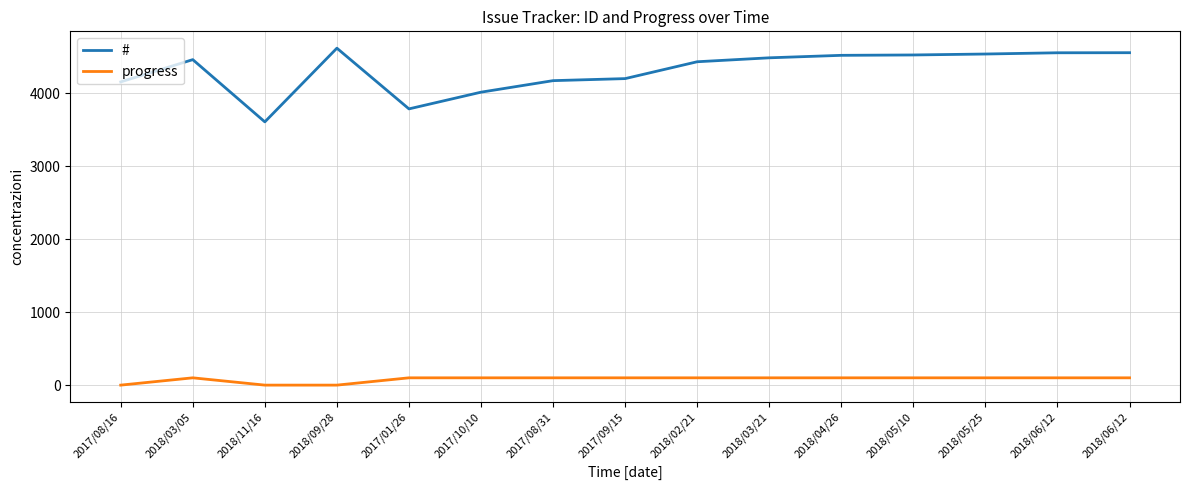

Between 2017/08/31 and 2018/03/21, which is larger?

2018/03/21